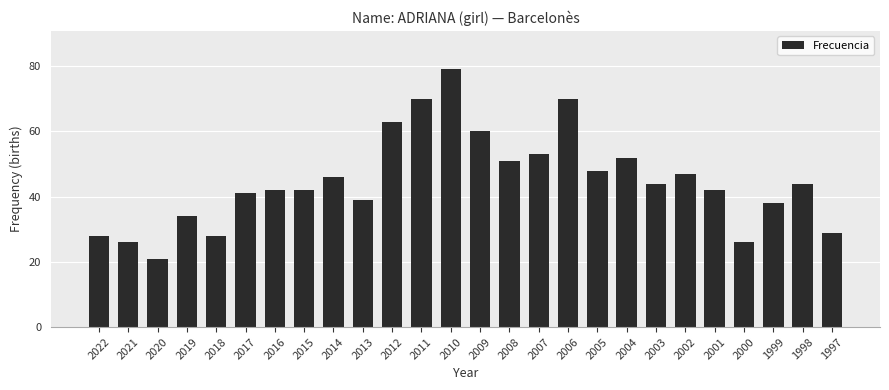

Which label corresponds to the largest value in the chart?

2010